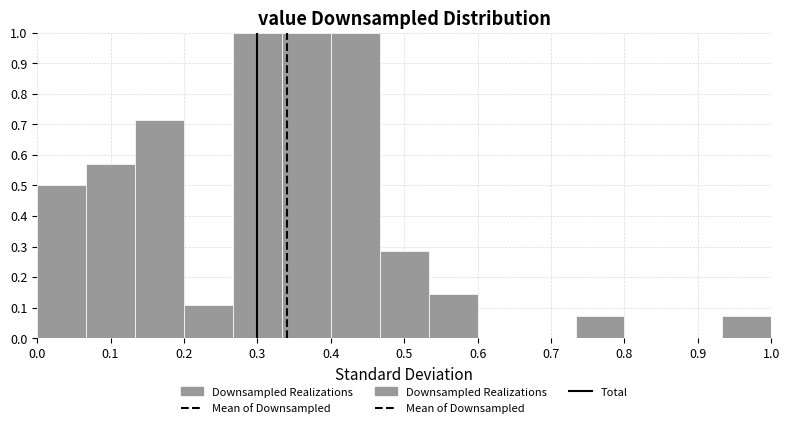

Reading left to right, list every bar in this chart as the range it spans on the x-axis followed by its height. Neither the bar edges nor the heights are printed on the chart, so give them approximately, as read against the axes.

0.00 to 0.07: 0.50
0.07 to 0.13: 0.57
0.13 to 0.20: 0.71
0.20 to 0.27: 0.11
0.27 to 0.33: 1.00
0.33 to 0.40: 1.00
0.40 to 0.47: 1.00
0.47 to 0.53: 0.29
0.53 to 0.60: 0.14
0.60 to 0.67: 0
0.67 to 0.73: 0
0.73 to 0.80: 0.07
0.80 to 0.87: 0
0.87 to 0.93: 0
0.93 to 1.00: 0.07